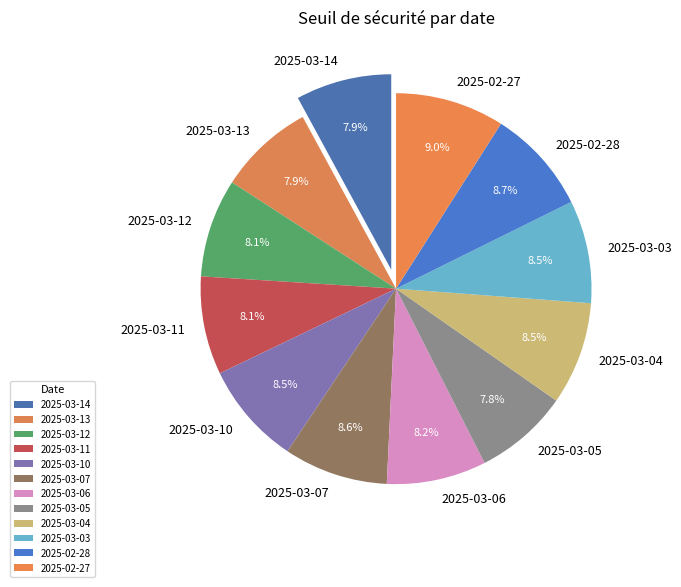

Does any single category account for the majority?

No